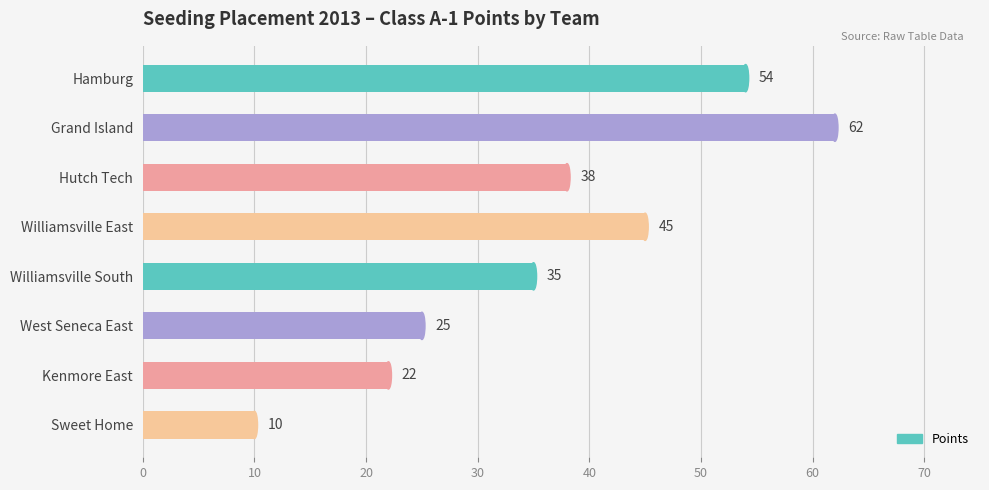

How many series are shown in this chart?

1